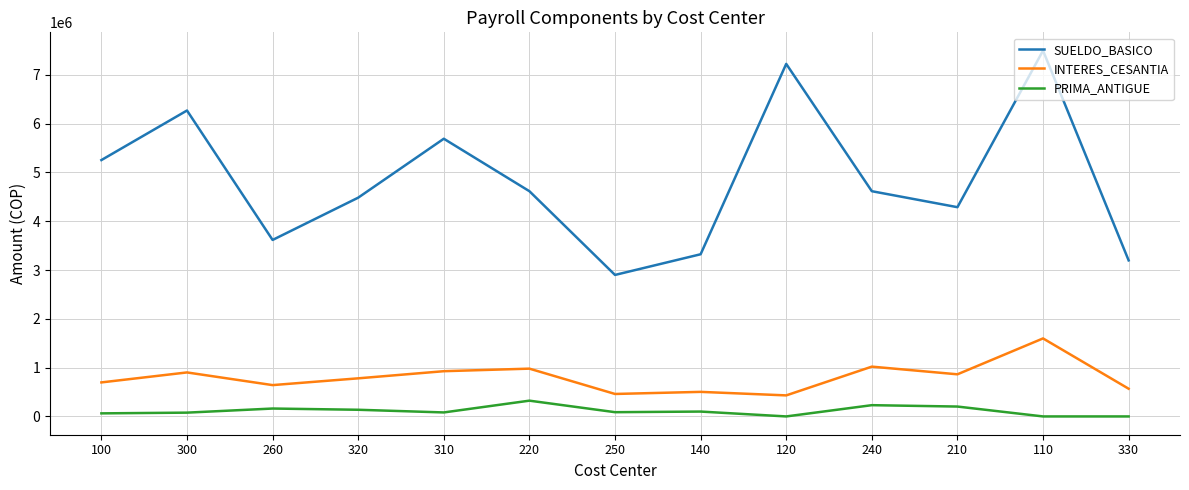

What is the lowest value of the INTERES_CESANTIA series?

431188.0